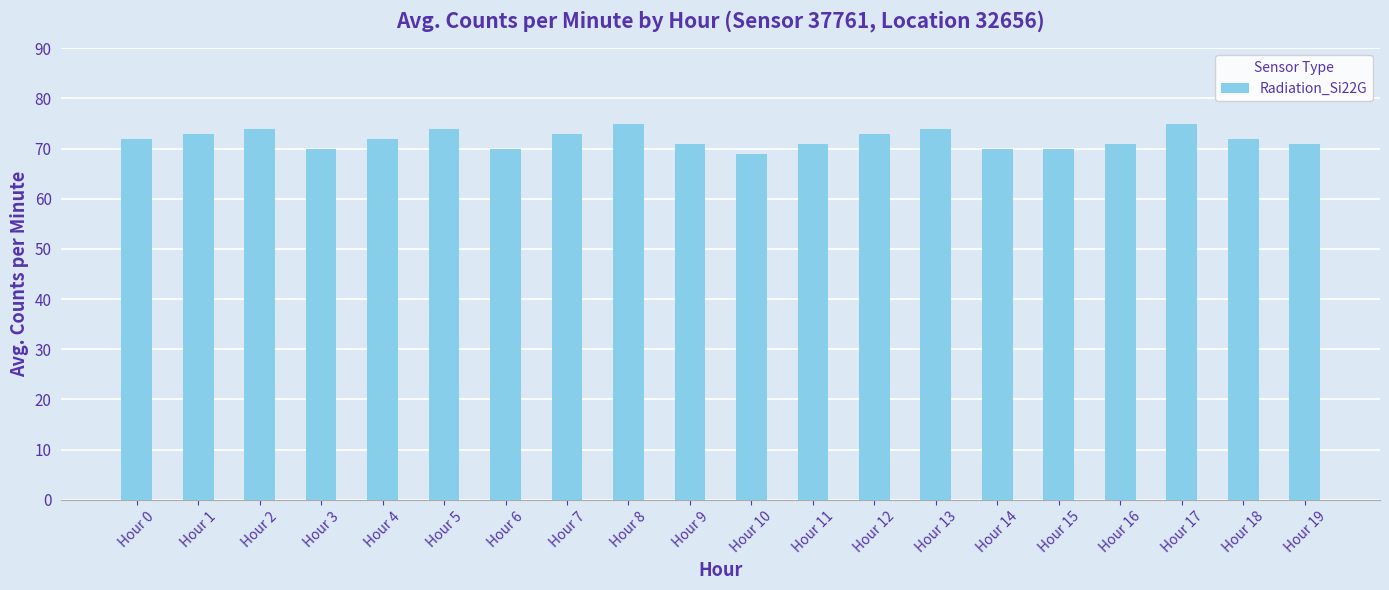

What is the ratio of the value at Hour 11 to the value at Hour 8?

0.9